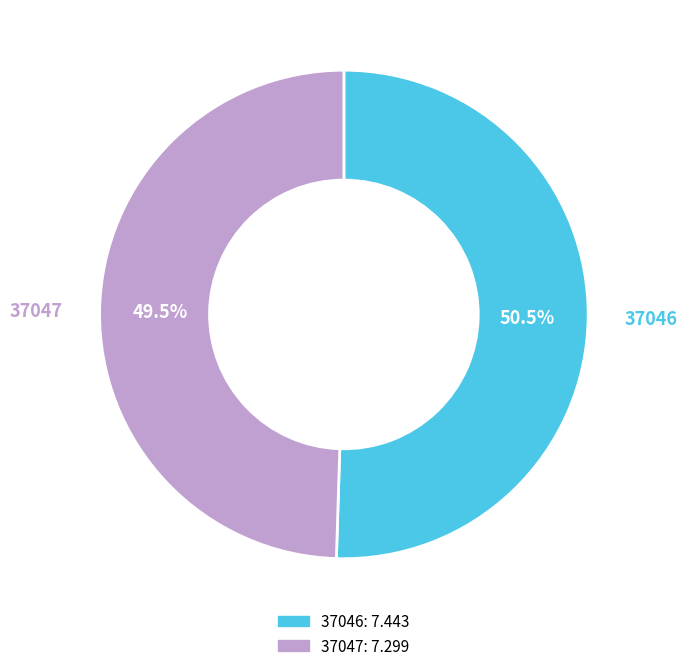

Which category has the biggest portion of the pie?

37046